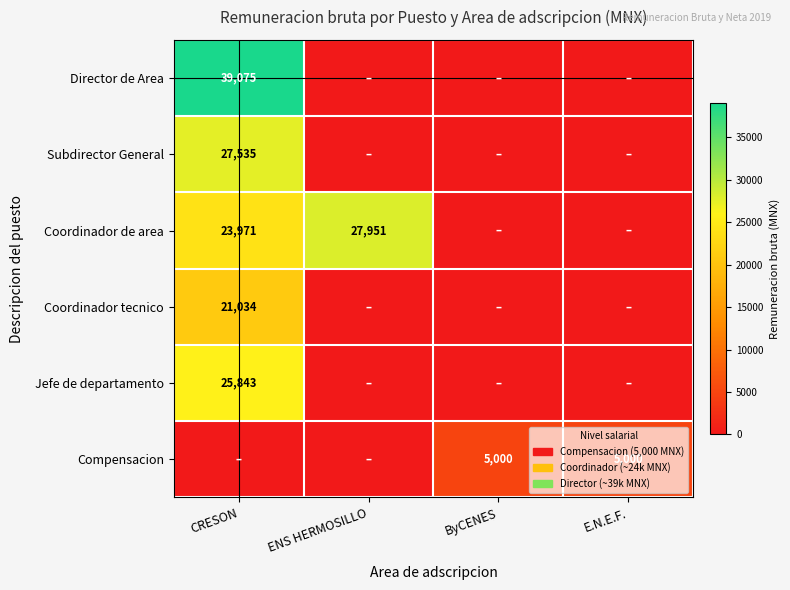

True or false: Jefe de departamento has a value of 25843 at CRESON.

True